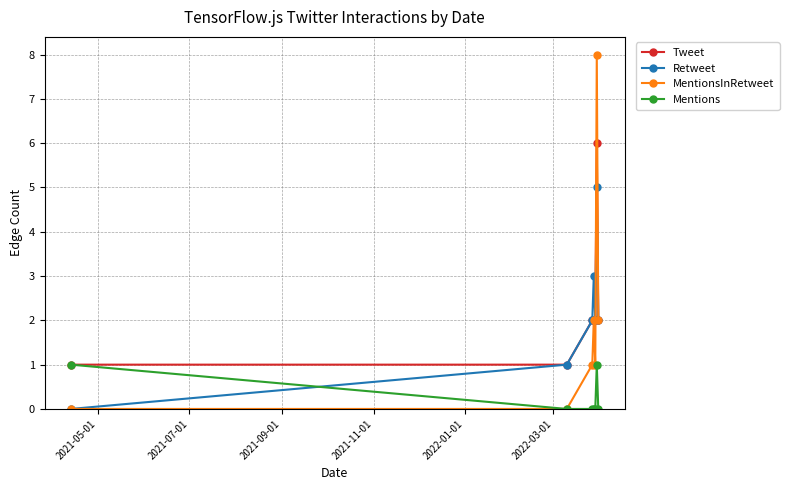

Rank the series by their maximum value, from highest to lowest.

MentionsInRetweet, Tweet, Retweet, Mentions